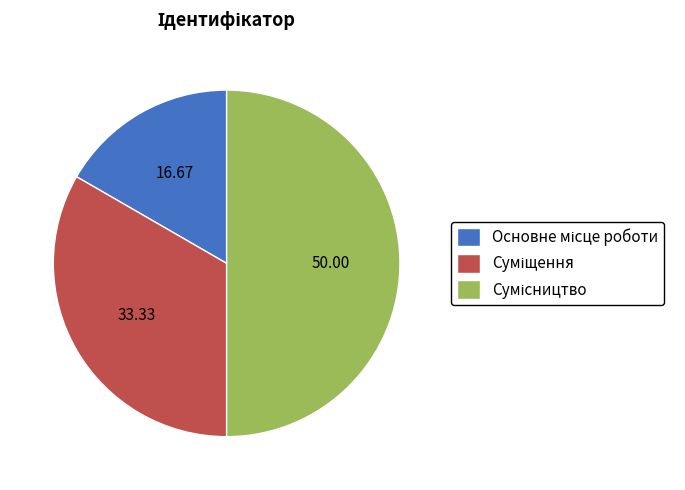

True or false: Суміщення accounts for 33% of the total.

True